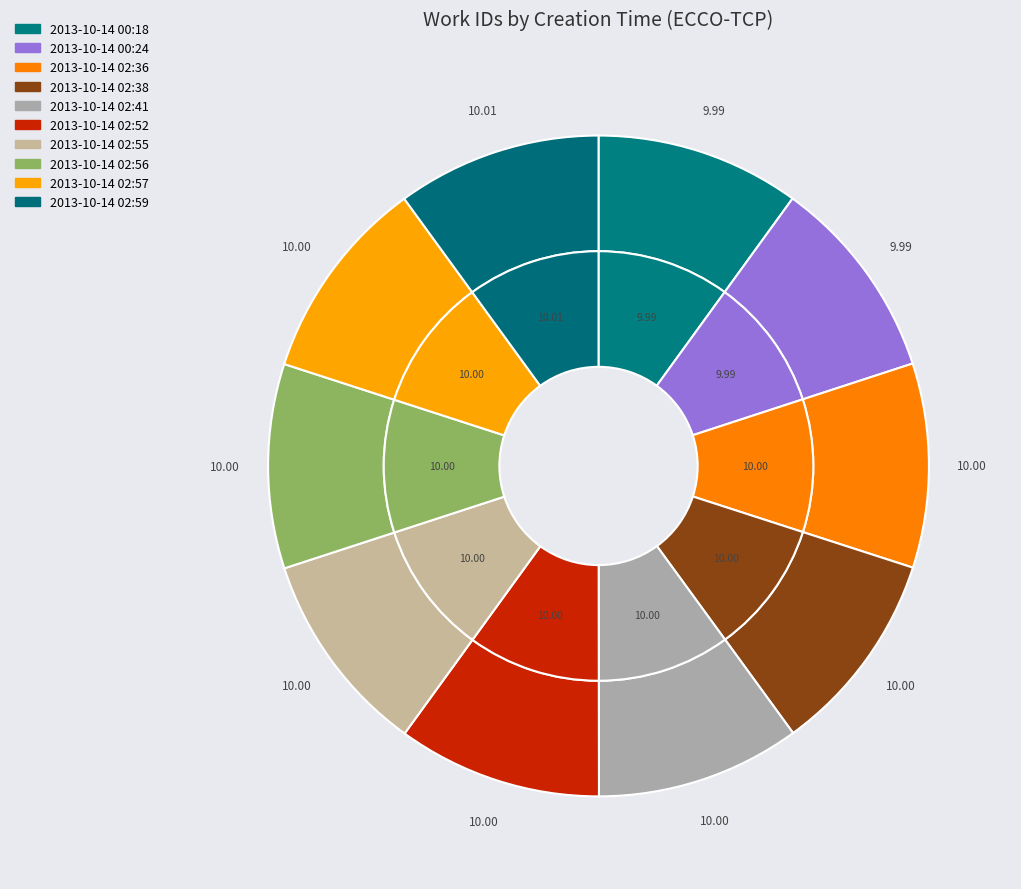

What percentage is the 2013-10-14 02:55 slice, to the nearest percent?

10%